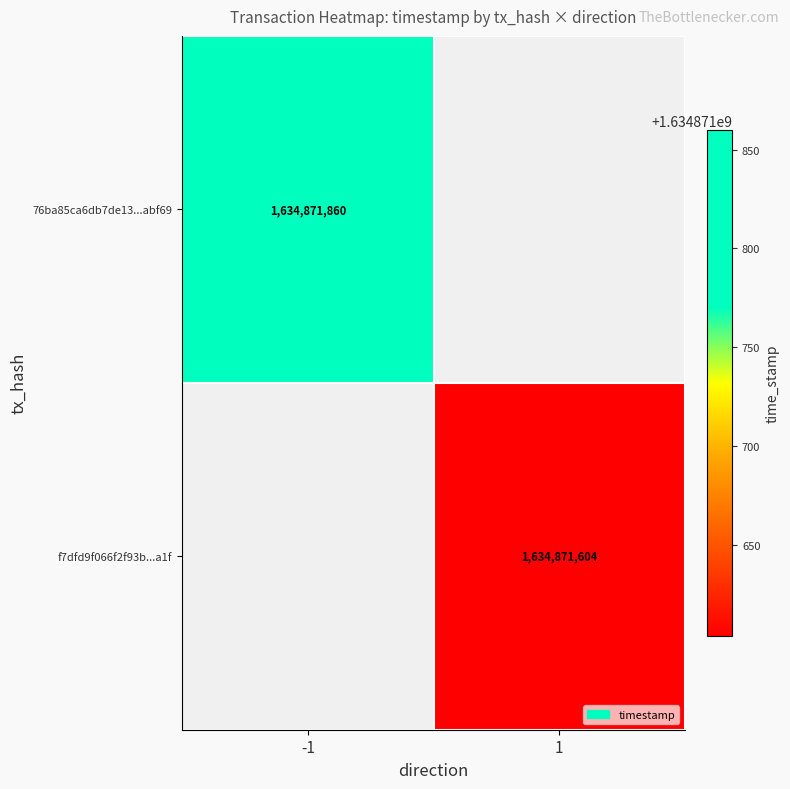

The value of f7dfd9f066f2f93b...a1f at 1 is 1634871604. True or false?

True